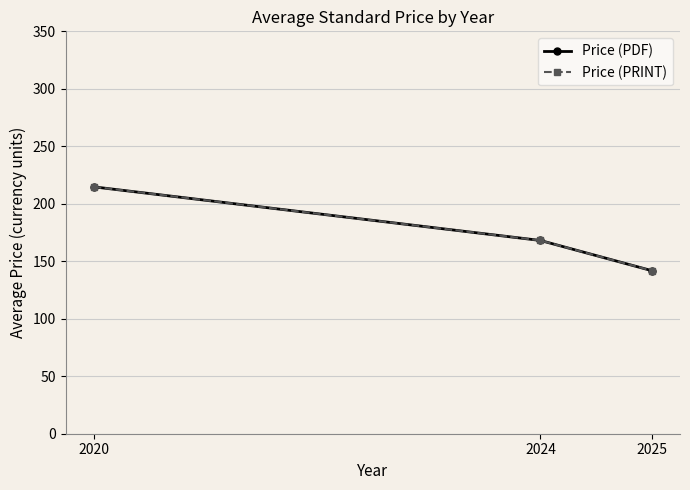

What is the value of the Price (PDF) point at the 2nd from the left?

168.1